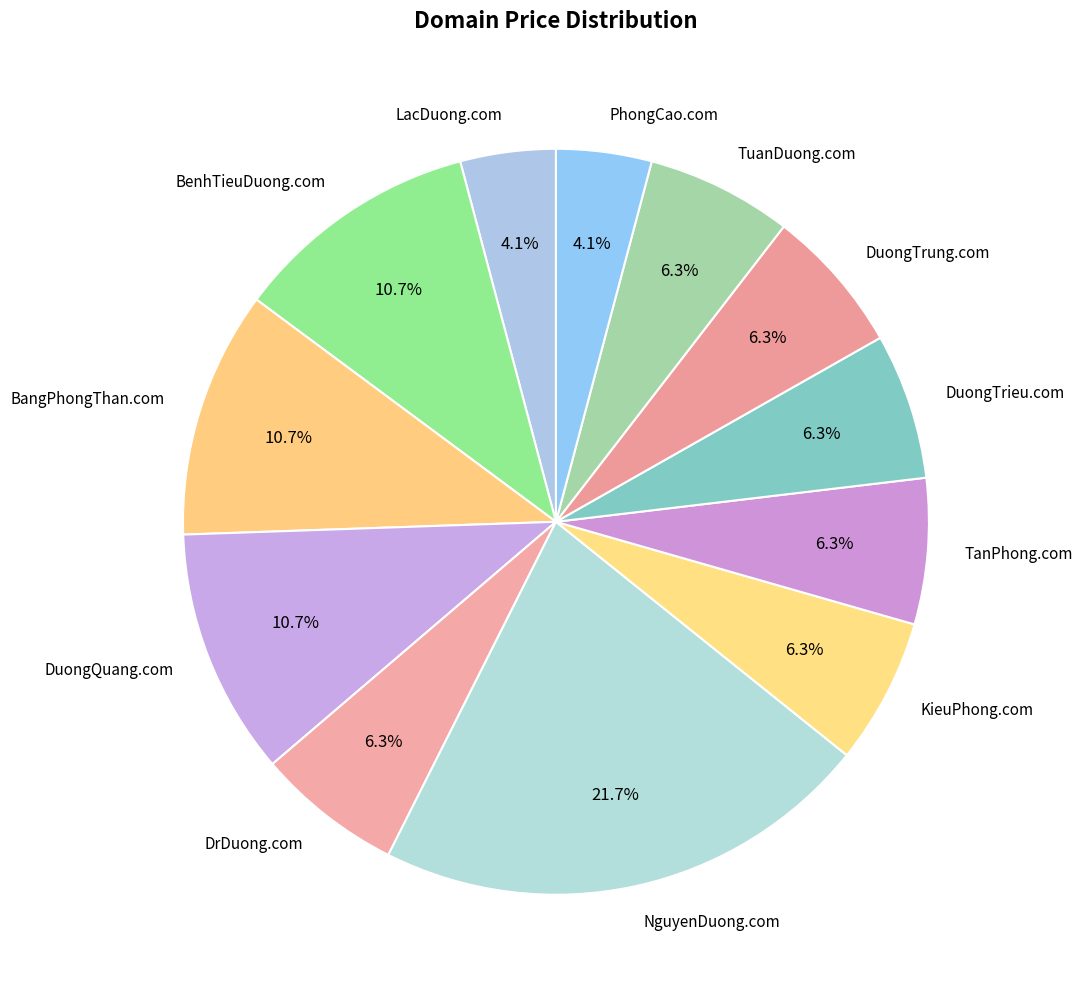

Is it true that PhongCao.com is 4% of the pie?

True